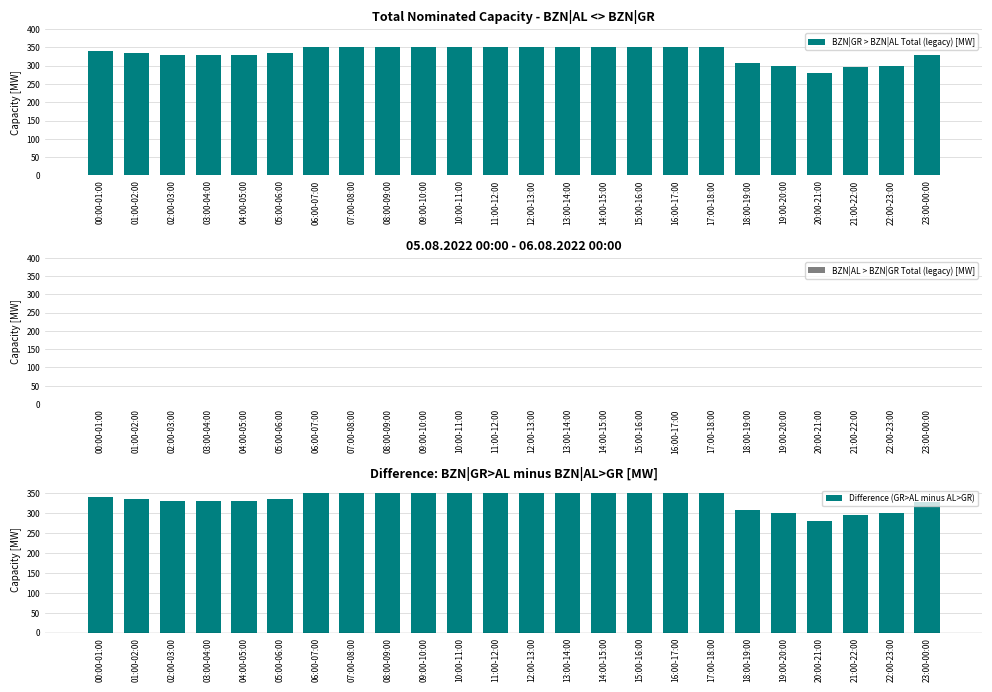

What is the total value across all series at 23:00-00:00?

658